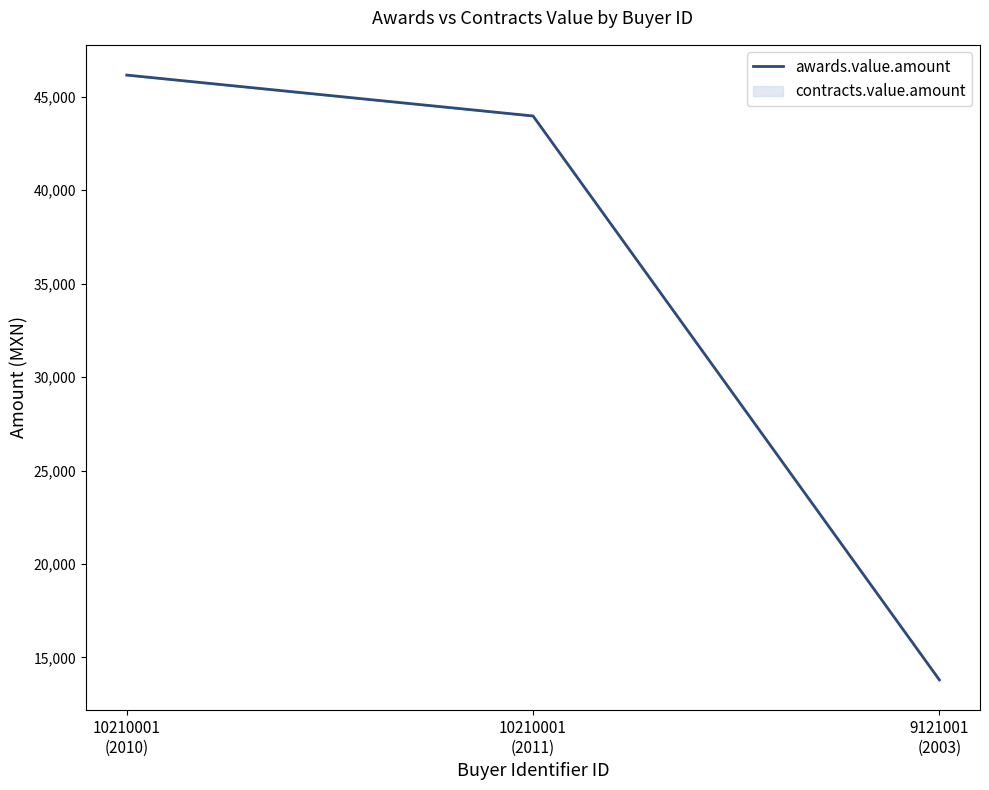

Which label corresponds to the largest value in the chart?

10210001
(2010)